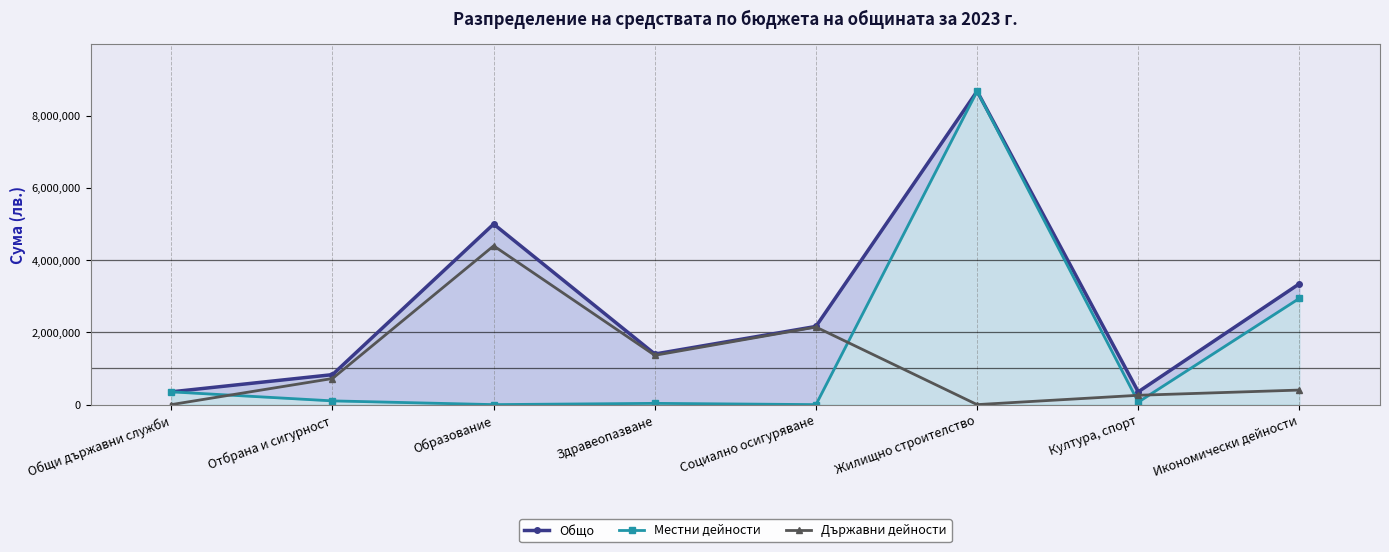

Rank the series by their maximum value, from highest to lowest.

Общо, Местни дейности, Държавни дейности